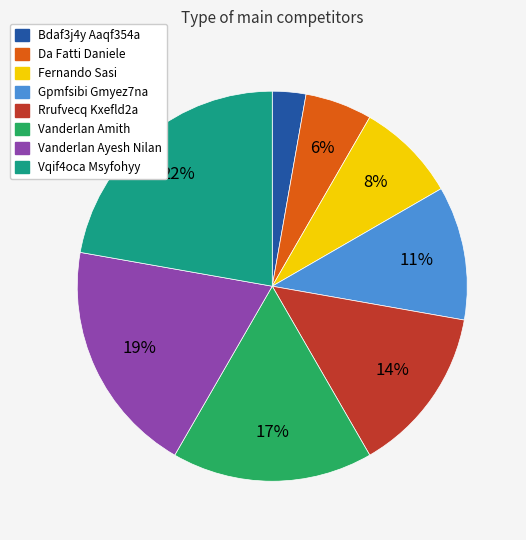

What percentage is the Fernando Sasi slice, to the nearest percent?

8%